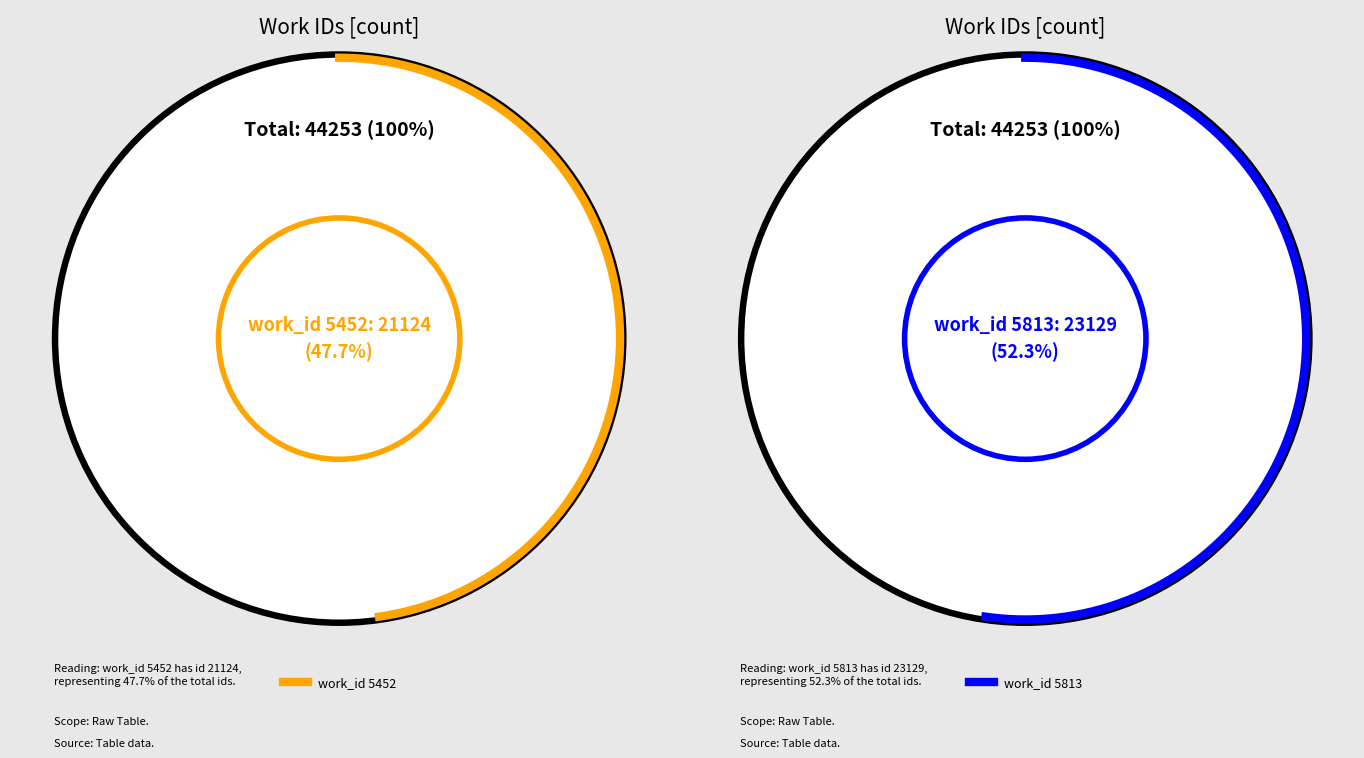

True or false: 5813 accounts for 52% of the total.

True